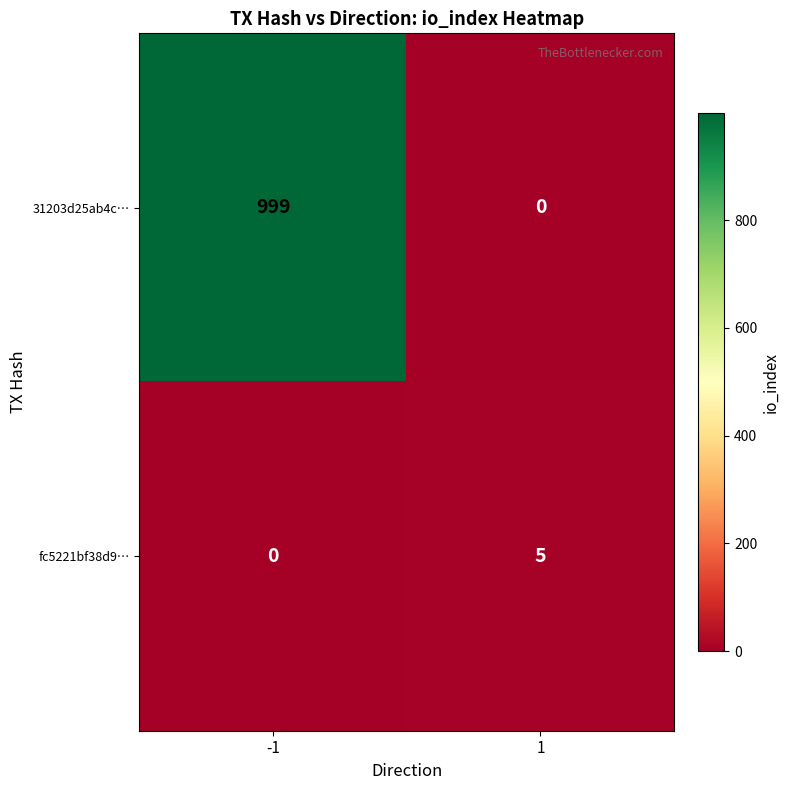

What value does the fc5221bf38d9… series have at 1?

5